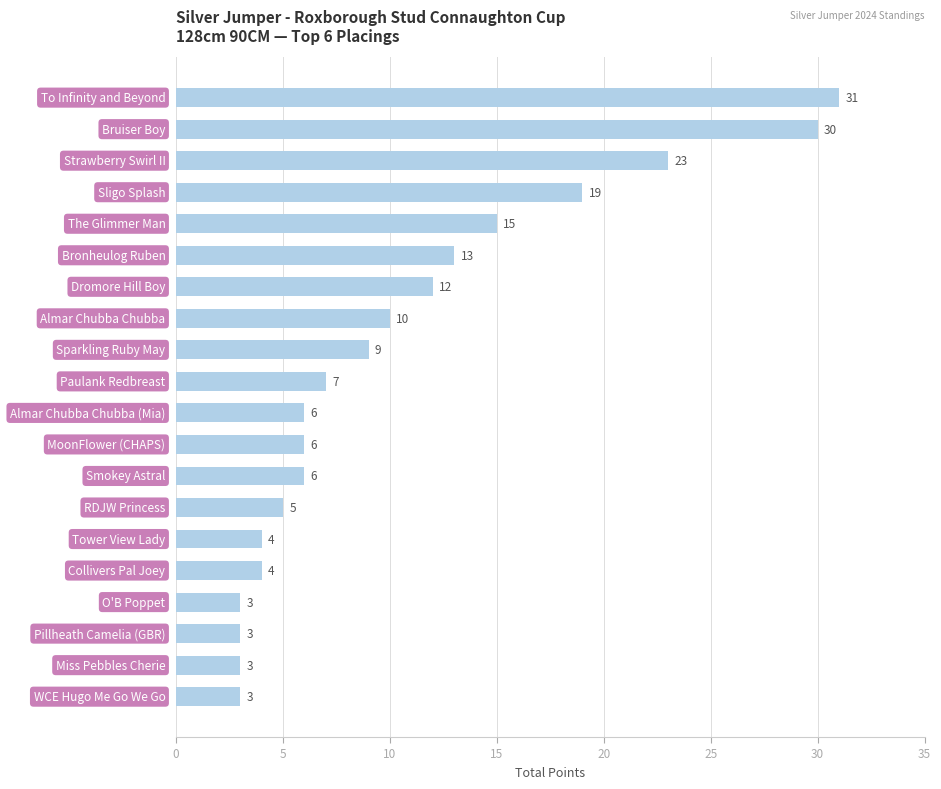

What is the smallest value displayed?

3